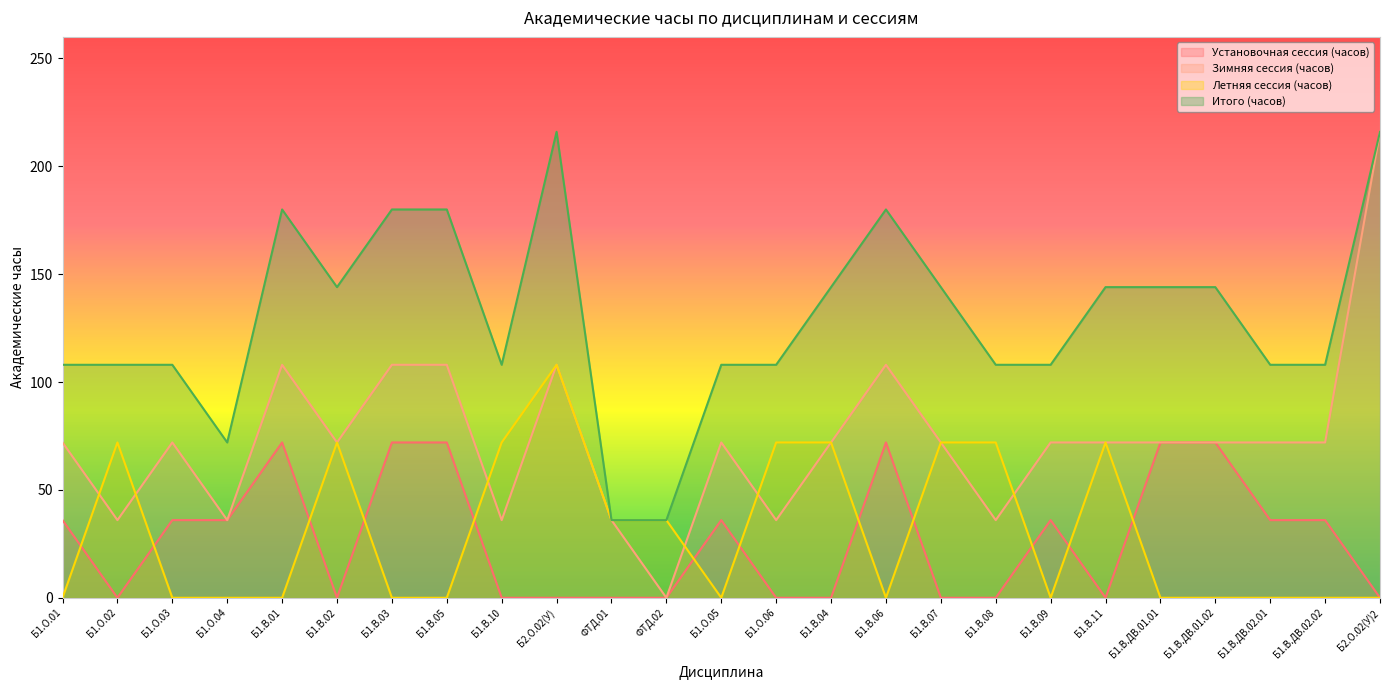

Does the chart have visible grid lines?

No